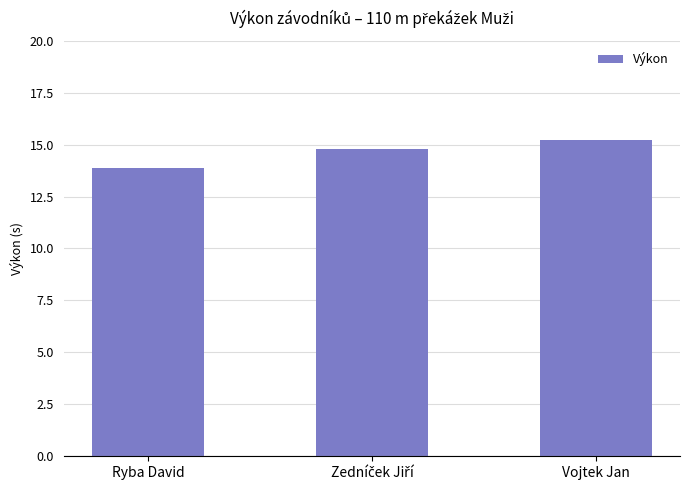

What is the value of the 2nd bar from the left?

14.8